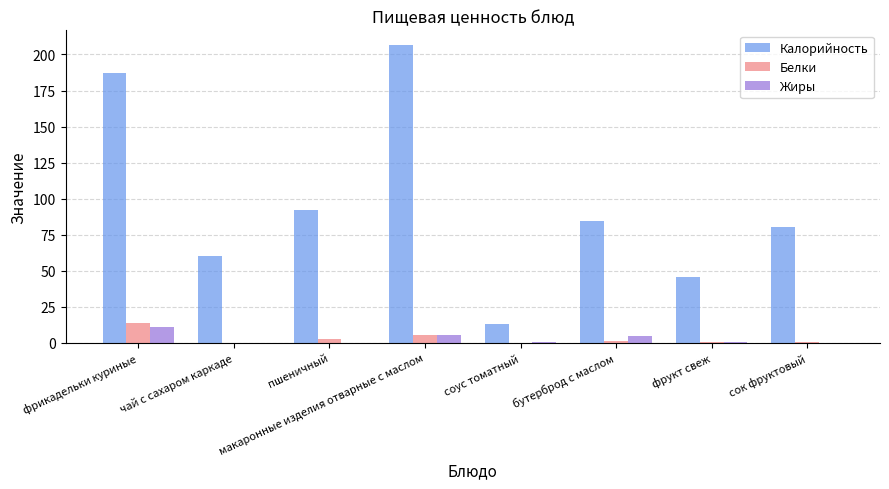

What is the sum of all Жиры values?

23.1